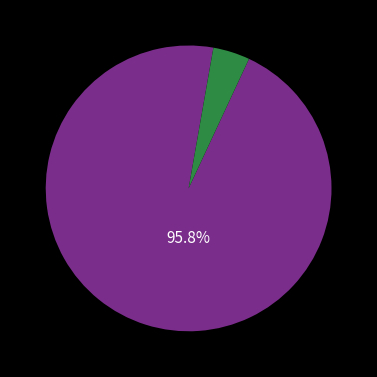

How many slices are in this pie chart?

2